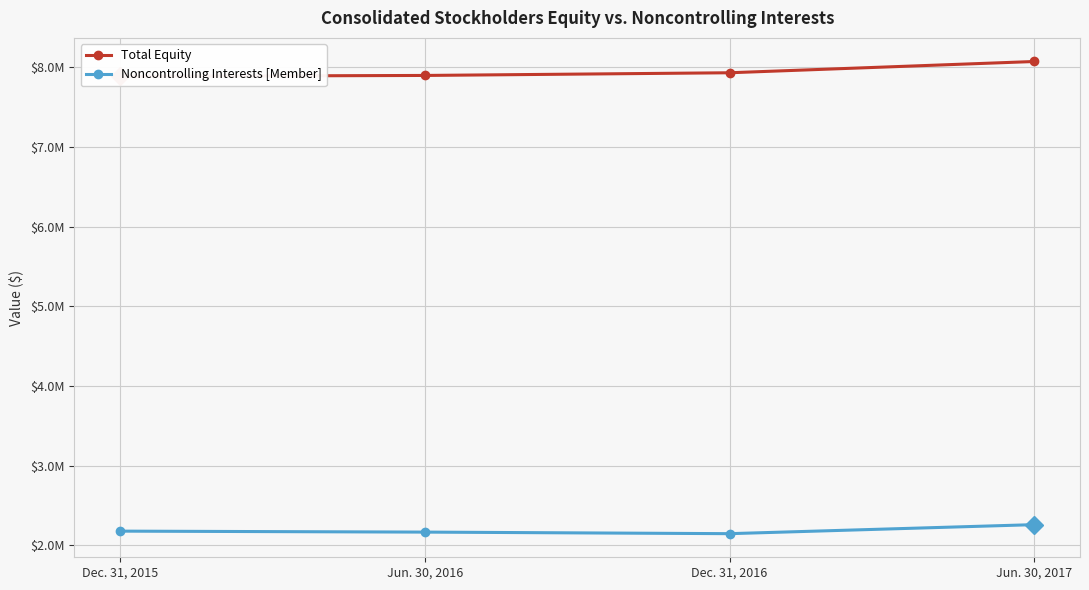

Read the Total Equity value at Dec. 31, 2015.

7886927